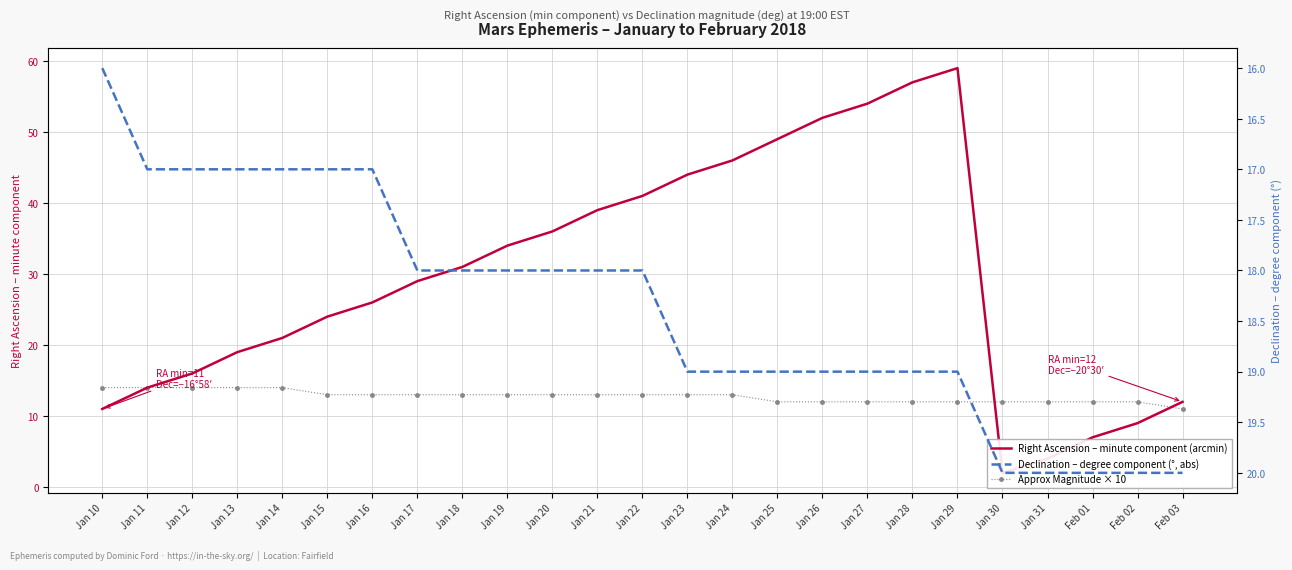

The Right Ascension – minute component (arcmin) series shows 15 at Jan 29. True or false?

False